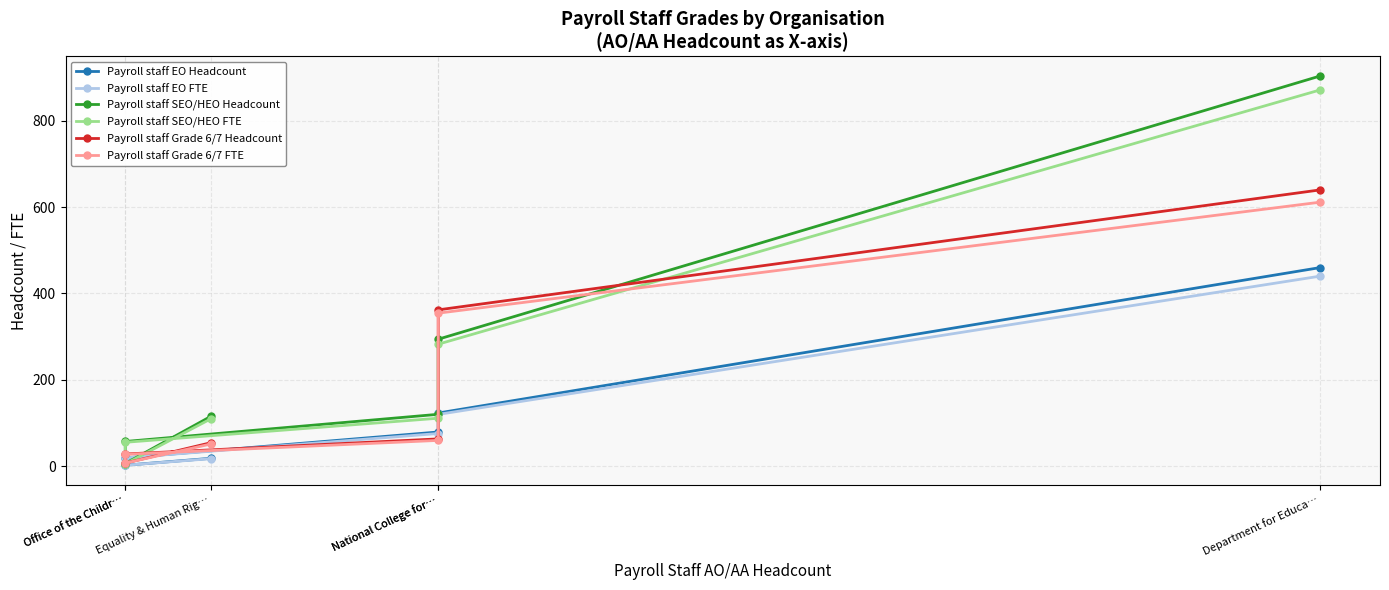

How many values in the Payroll staff EO FTE series exceed 75?

3